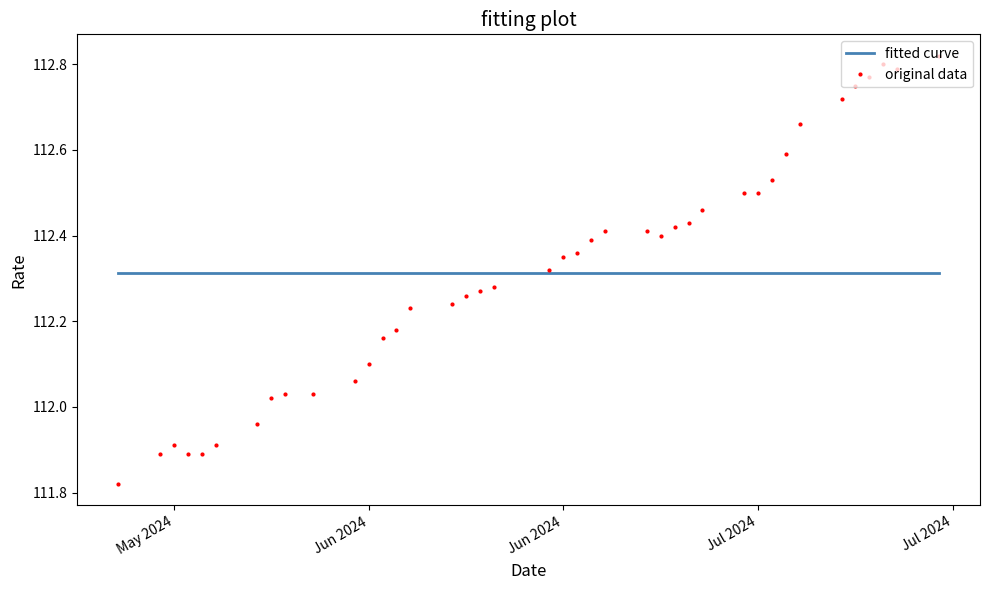

List the series in order of their peak value, highest first.

original data, fitted curve